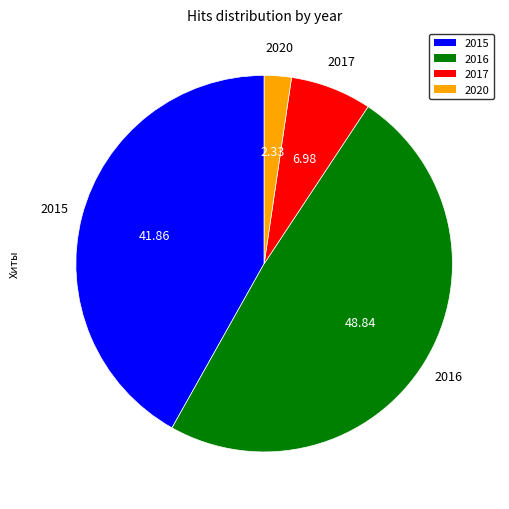

Does 2020 represent more than half of the total?

No